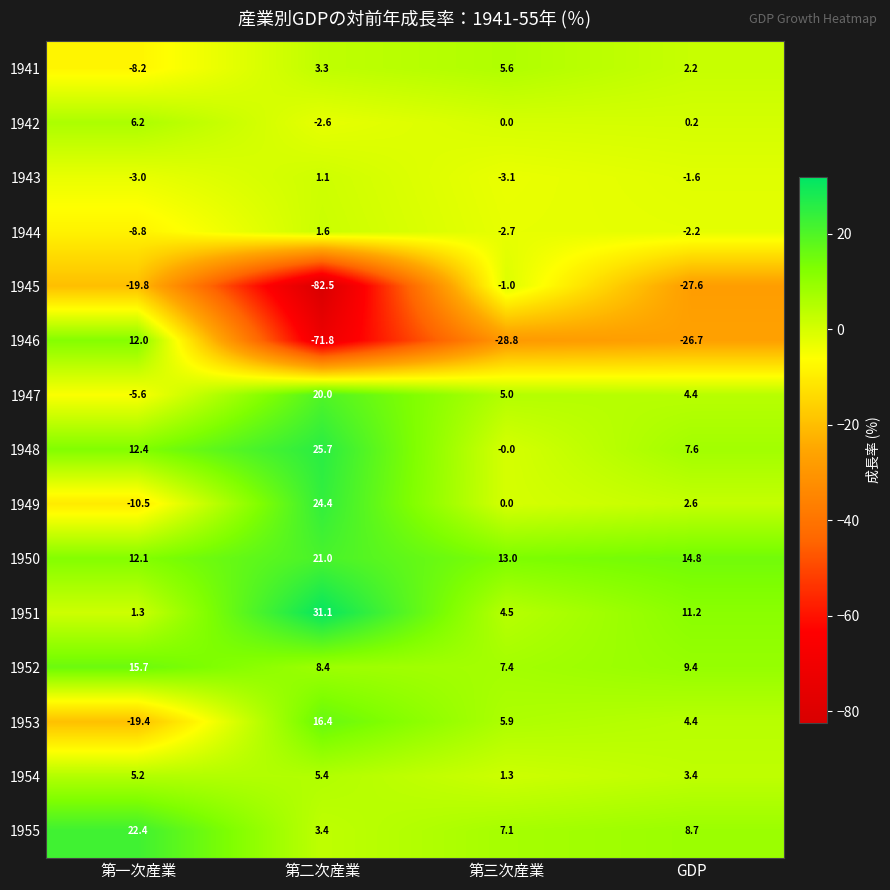

Which label corresponds to the smallest value in the chart?

第二次産業